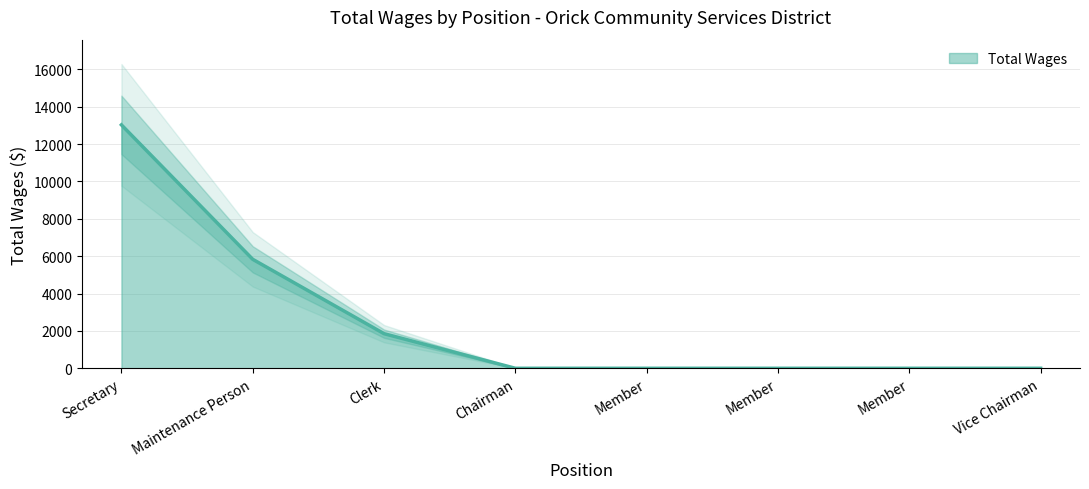

Does the chart display data point markers on the line(s)?

No